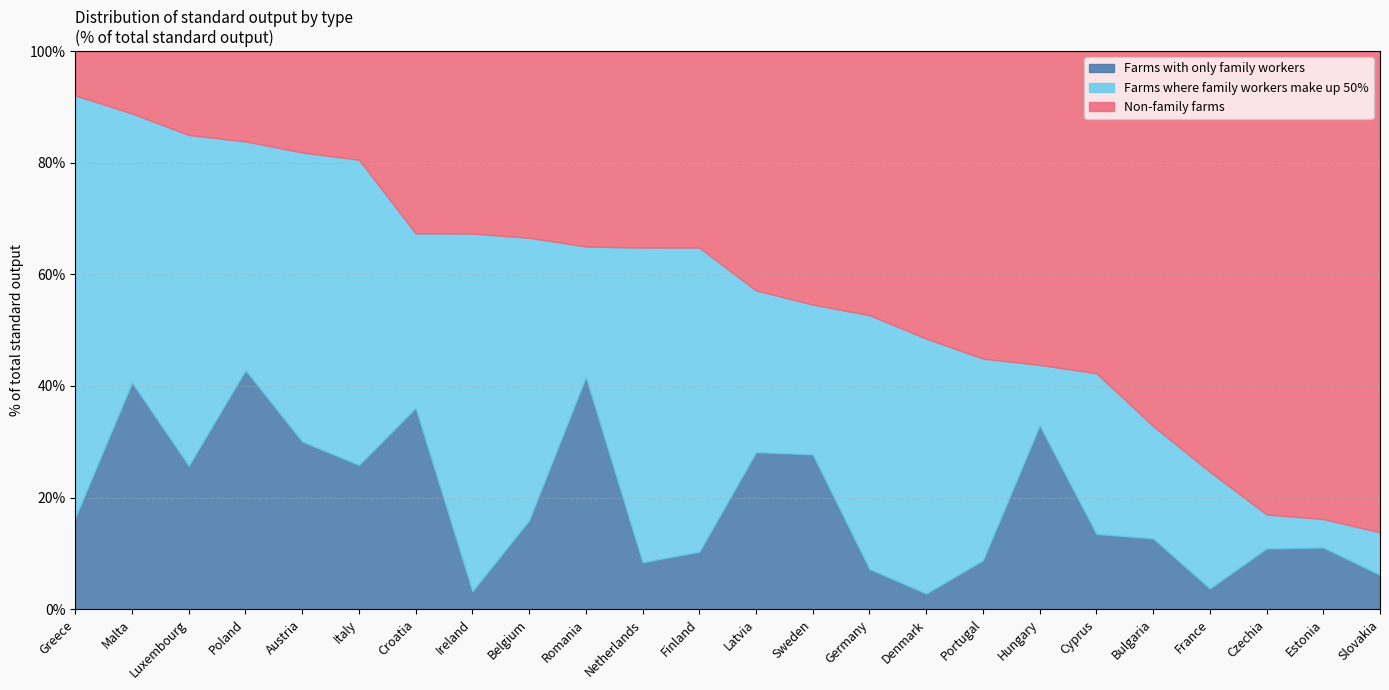

Which series changed the most between Netherlands and Denmark?

Non-family farms